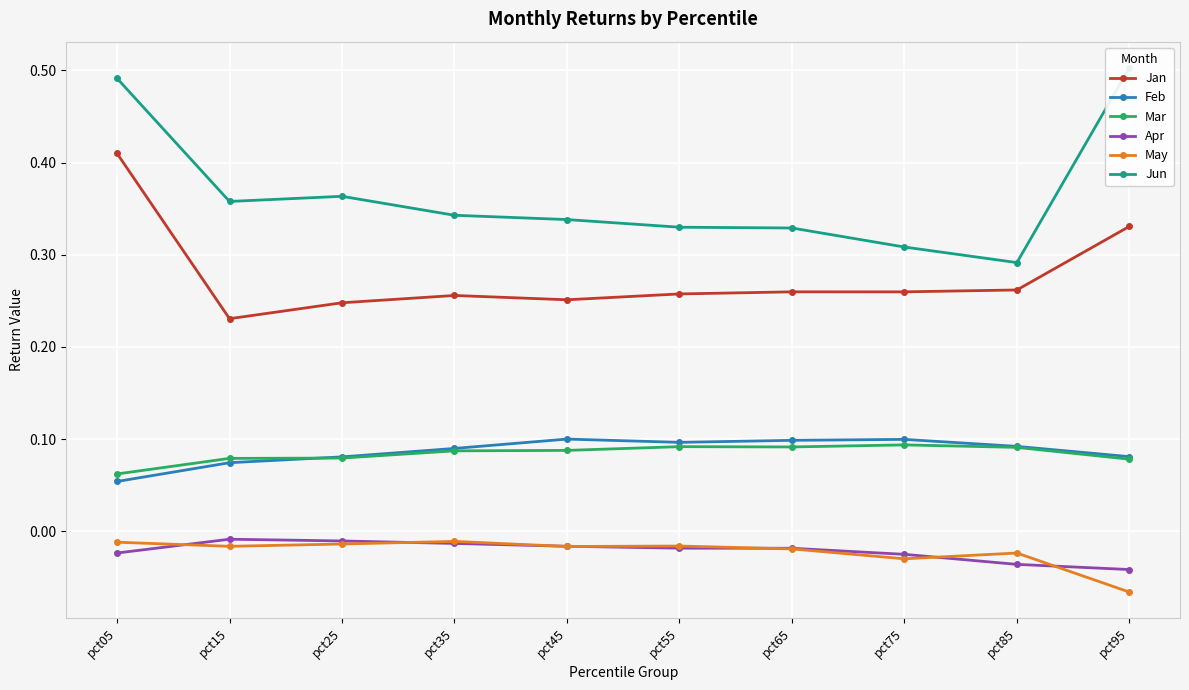

In Apr, how many points are higher than both neighbors (excluding endpoints)?

1